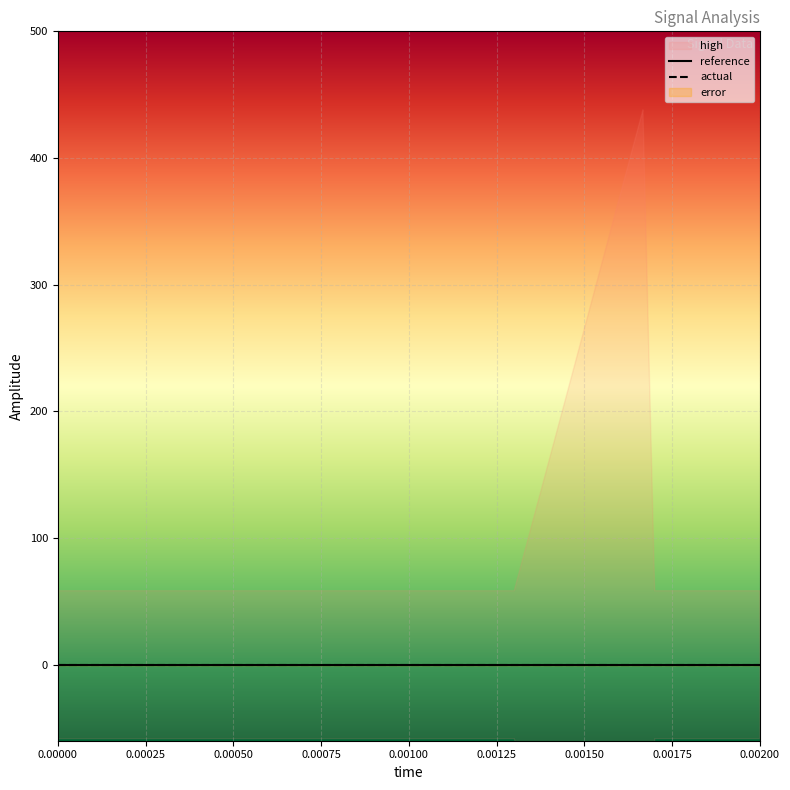

True or false: actual and reference cross at least once.

False